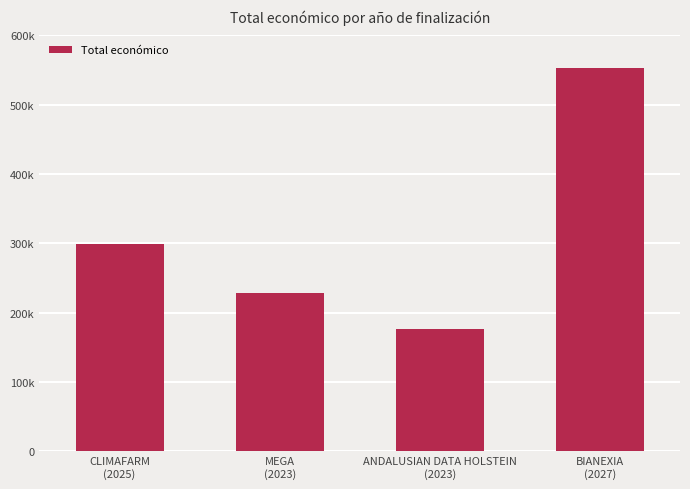

What is the greatest value displayed?

553196